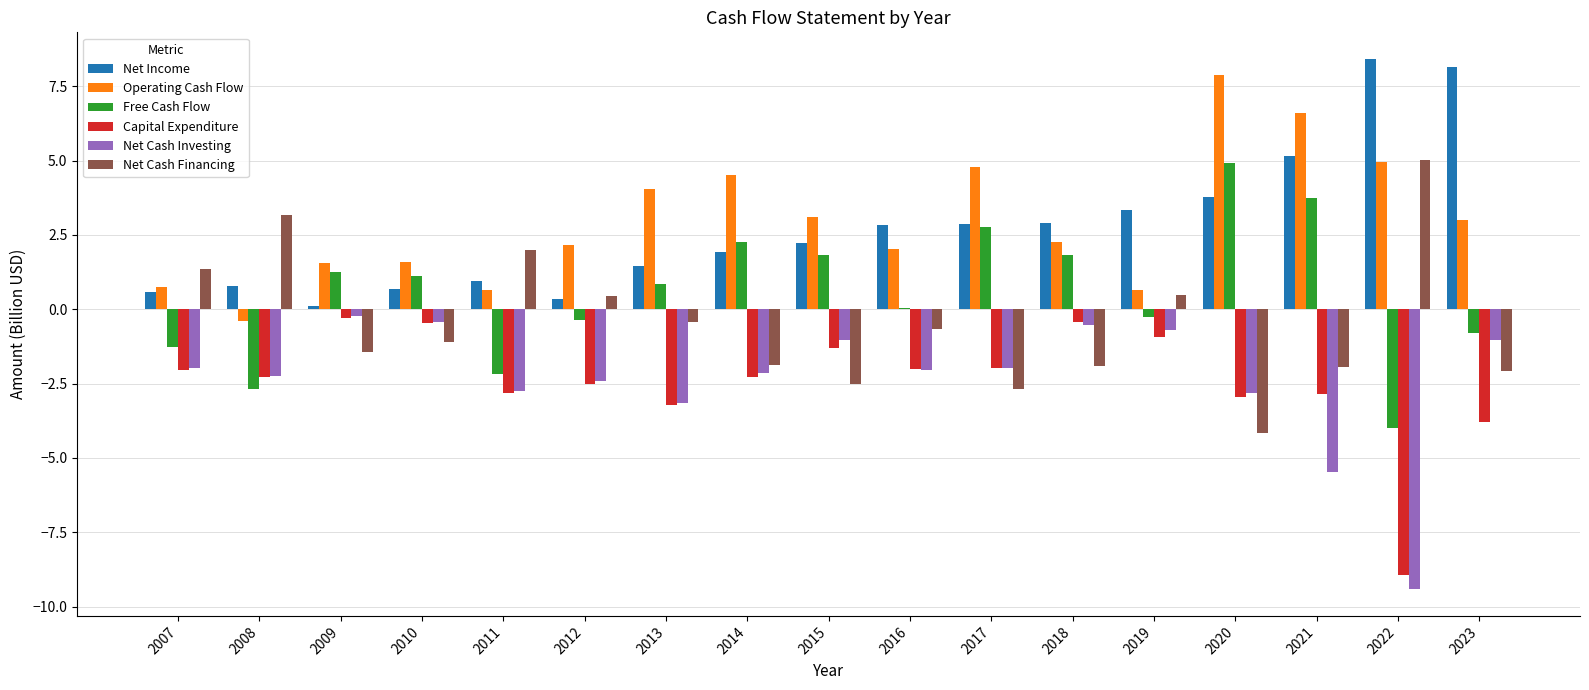

The Net Income series shows 4.6 at 2019. True or false?

False